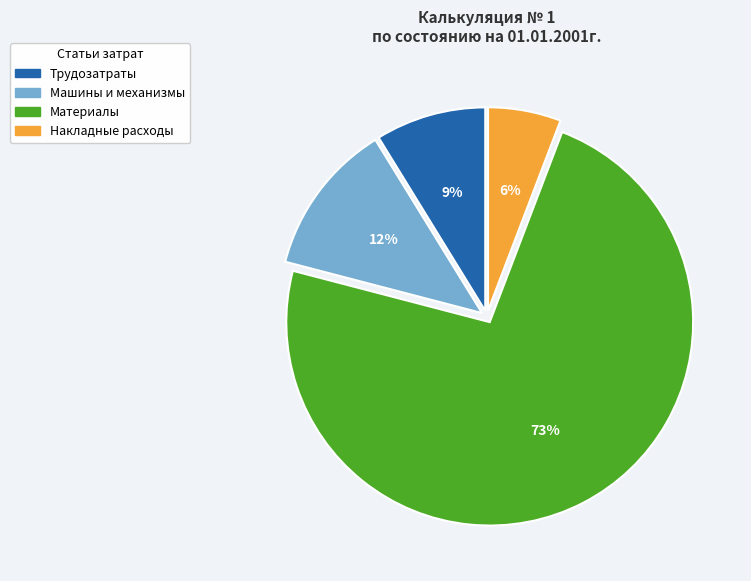

Rank the categories by value from highest to lowest.

Материалы, Машины и механизмы, Трудозатраты, Накладные расходы